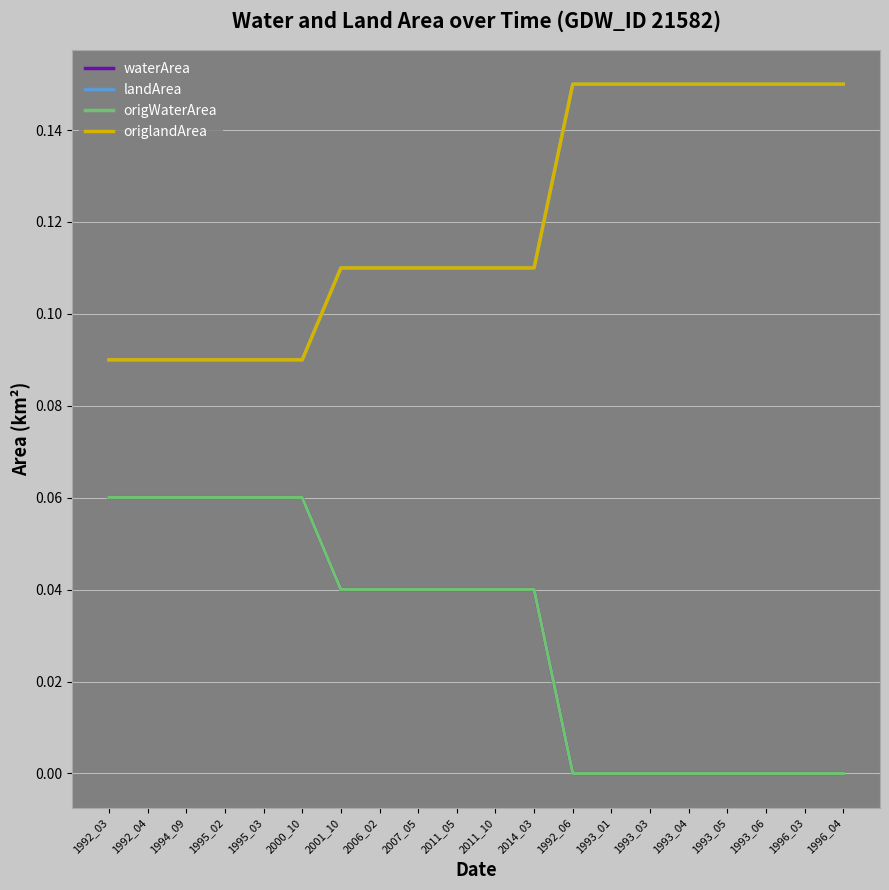

What position from the right is 1993_03?

6